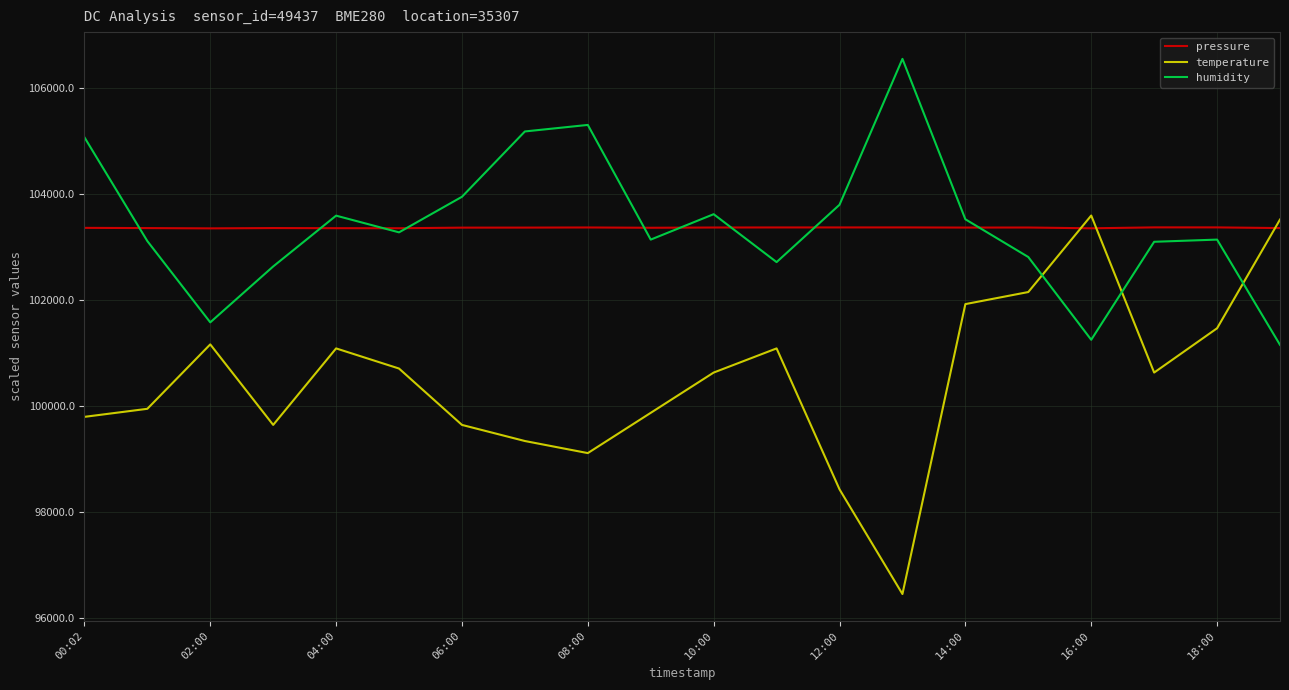

Which series has the largest range (max minus min)?

temperature